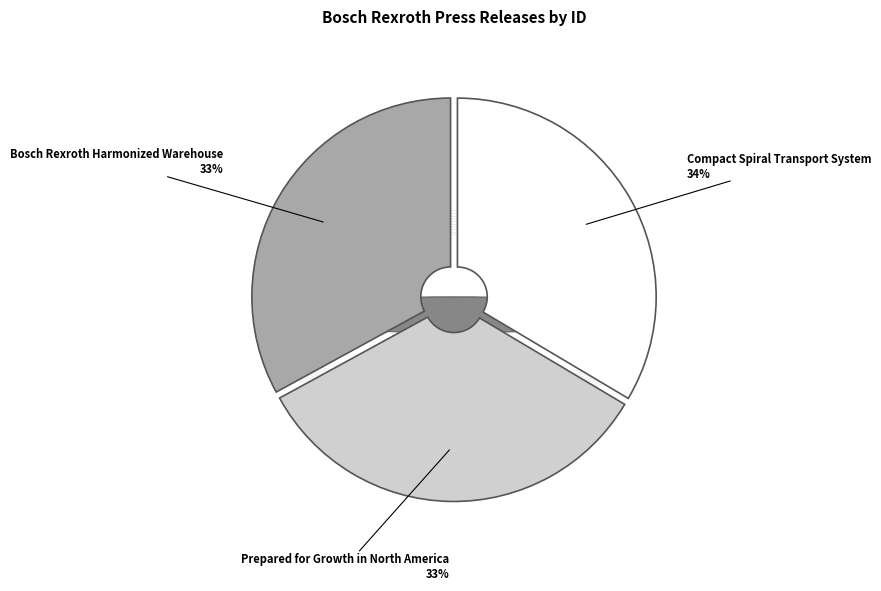

What percentage is the Prepared for Growth in North America slice, to the nearest percent?

33%